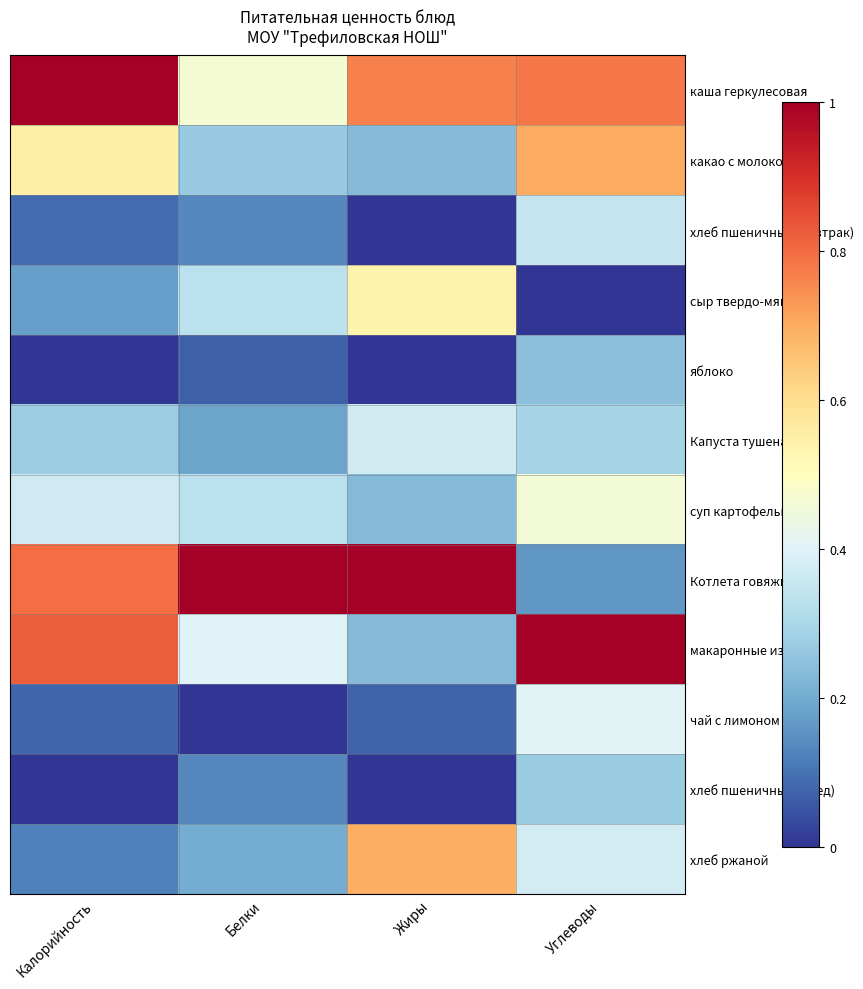

Reading left to right, list all the values displayed in this chart.

каша геркулесовая: Калорийность=1.0	Белки=0.5	Жиры=0.8	Углеводы=0.8
какао с молоком: Калорийность=0.6	Белки=0.3	Жиры=0.2	Углеводы=0.7
хлеб пшеничный (завтрак): Калорийность=0.1	Белки=0.1	Жиры=0.0	Углеводы=0.4
сыр твердо-мягкий: Калорийность=0.2	Белки=0.3	Жиры=0.5	Углеводы=0.0
яблоко: Калорийность=0.0	Белки=0.1	Жиры=0.0	Углеводы=0.2
Капуста тушеная: Калорийность=0.3	Белки=0.2	Жиры=0.4	Углеводы=0.3
суп картофельный: Калорийность=0.4	Белки=0.3	Жиры=0.2	Углеводы=0.5
Котлета говяжья: Калорийность=0.8	Белки=1.0	Жиры=1.0	Углеводы=0.2
макаронные изделия: Калорийность=0.8	Белки=0.4	Жиры=0.2	Углеводы=1.0
чай с лимоном: Калорийность=0.1	Белки=0.0	Жиры=0.1	Углеводы=0.4
хлеб пшеничный (обед): Калорийность=0.0	Белки=0.1	Жиры=0.0	Углеводы=0.3
хлеб ржаной: Калорийность=0.1	Белки=0.2	Жиры=0.7	Углеводы=0.4